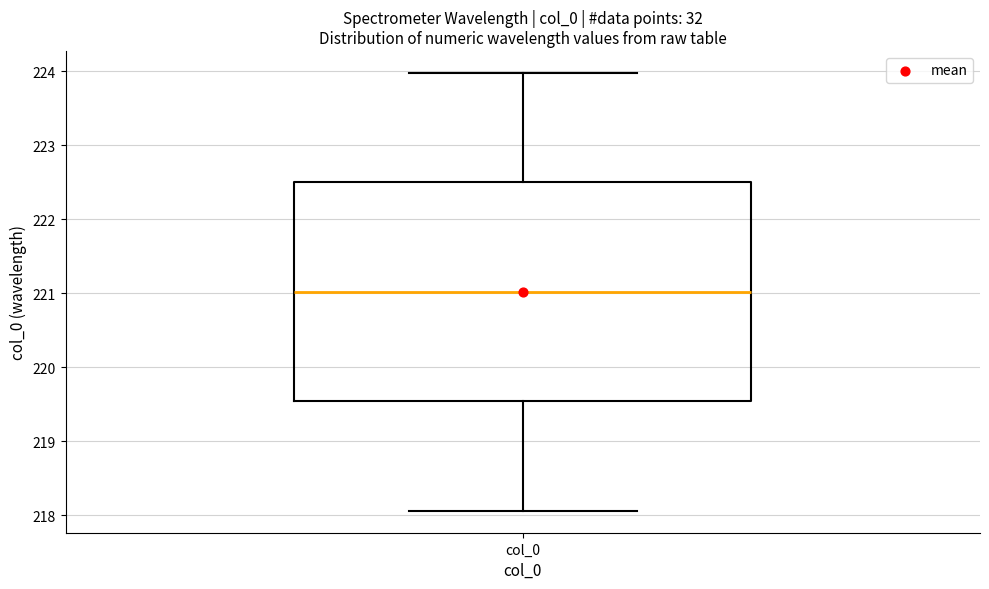

Read this box plot against the y-axis: the position of the median line, the range covered by the box, and the ends of both whiskers. The values are not printed on the chart, so give them approximately, as read against the axis.

median 221.0, box 219.5 to 222.5, whiskers 218.1 to 224.0